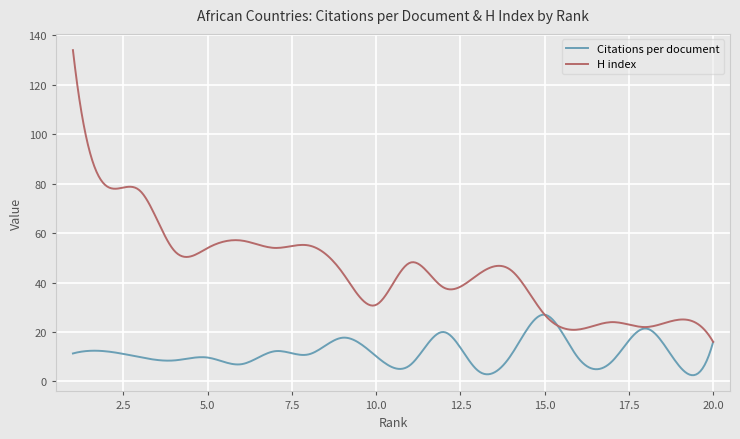

Which series has the widest spread of values?

H index